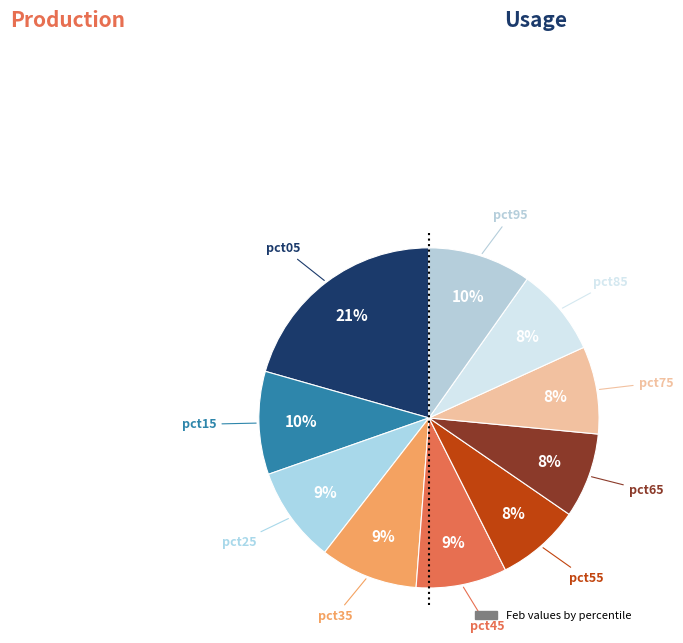

Rank the categories by value from highest to lowest.

pct05, pct95, pct15, pct35, pct25, pct45, pct85, pct75, pct65, pct55